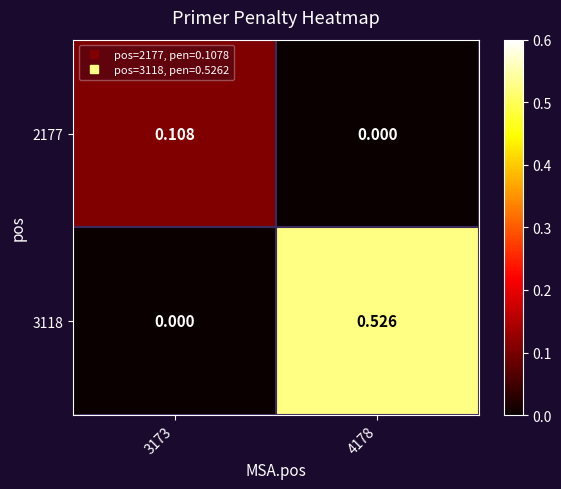

Rank the series at 4178 from lowest to highest value.

2177, 3118